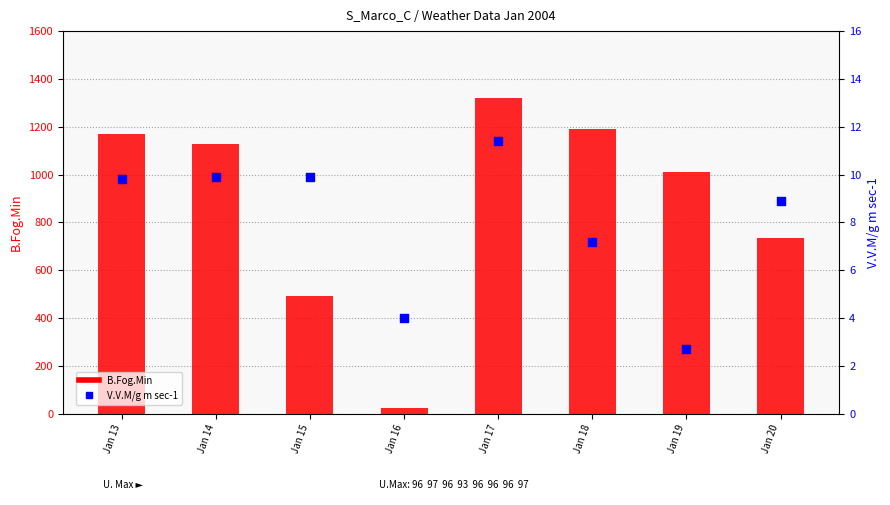

At how many categories does at least one series exceed 692?

6